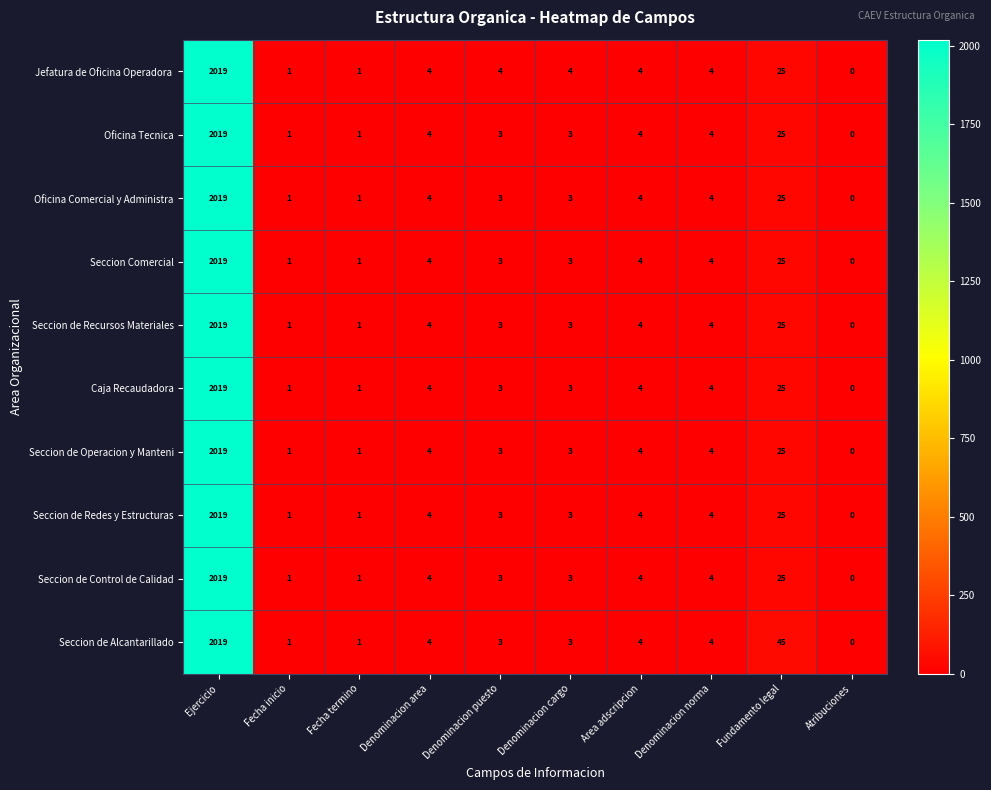

True or false: Seccion de Redes y Estructuras has a value of 4 at Denominacion norma.

True